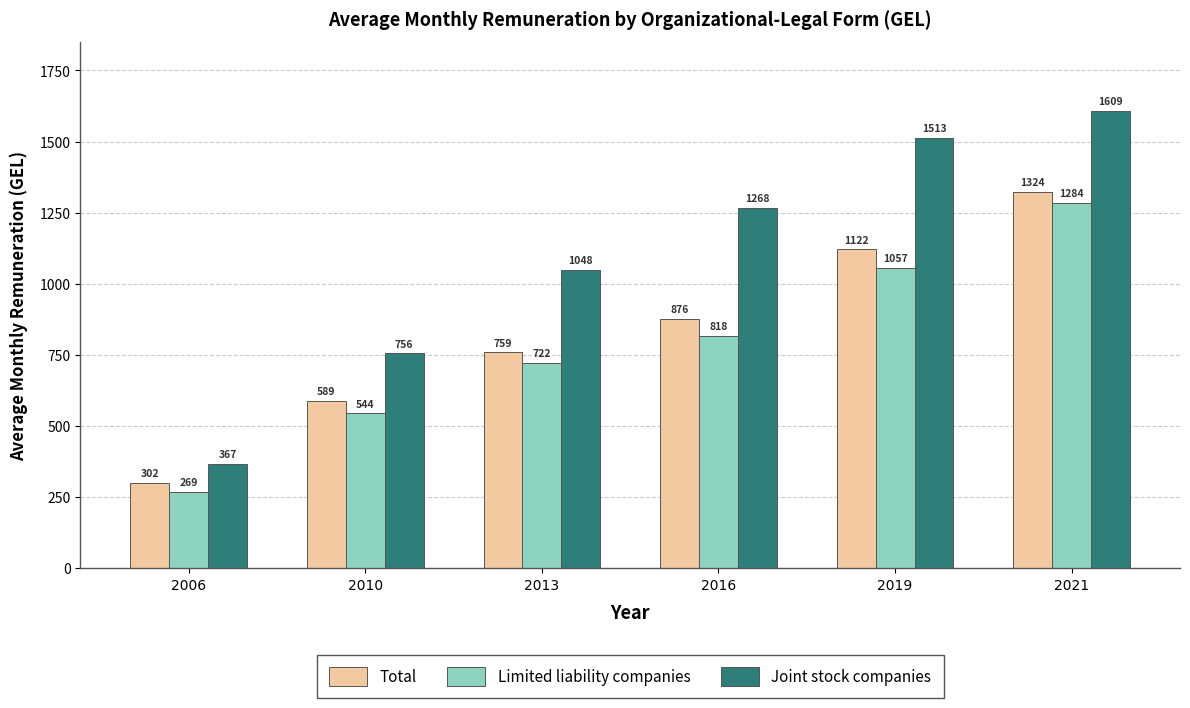

What are all the series names shown in the legend?

Total, Limited liability companies, Joint stock companies